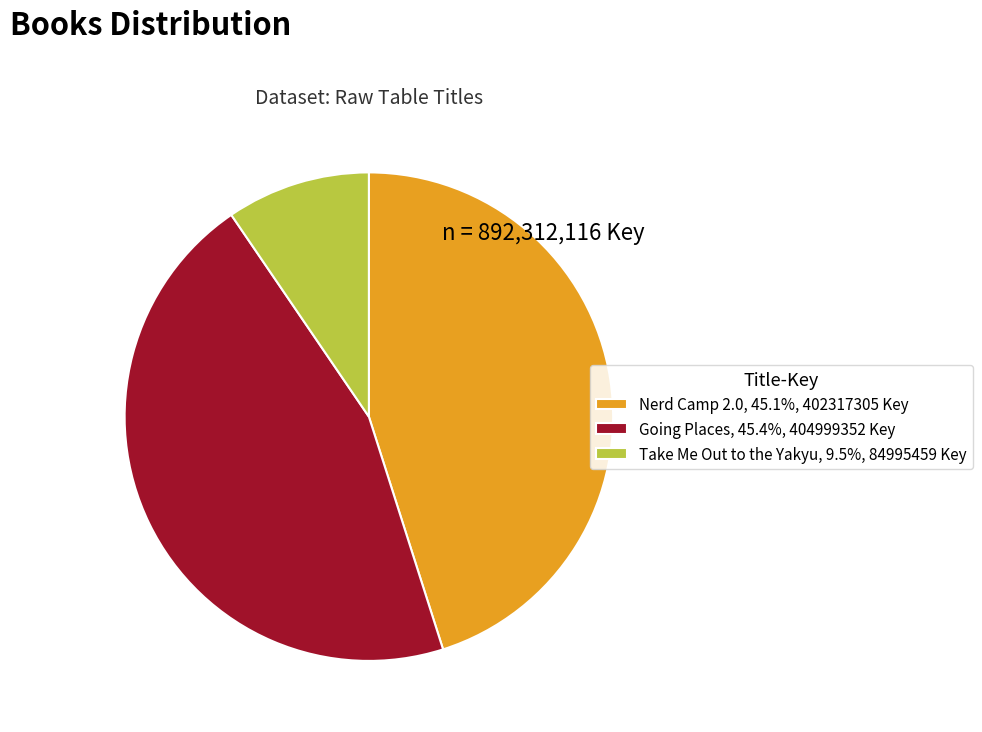

Combined, do Nerd Camp 2.0 and Take Me Out to the Yakyu account for over 50%?

Yes